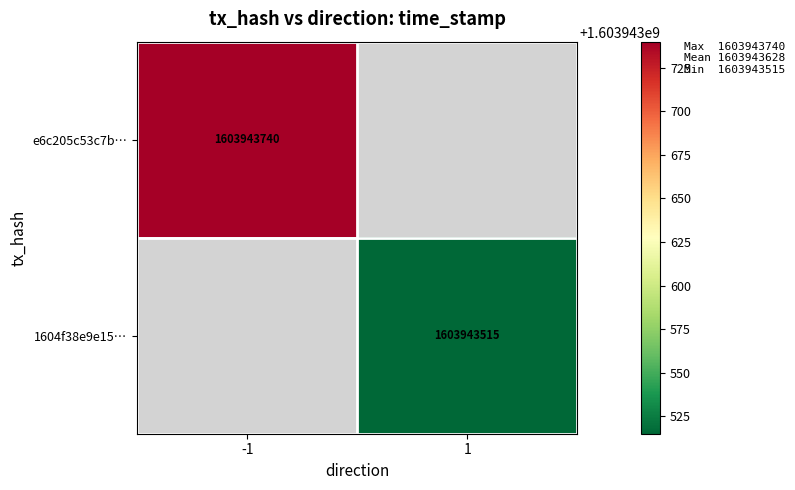

Which series has the widest spread of values?

e6c205c53c7b73c7a761f57a3348408af802392